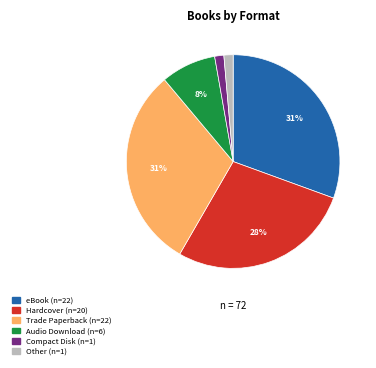

Does Trade Paperback account for over 50% of the chart?

No